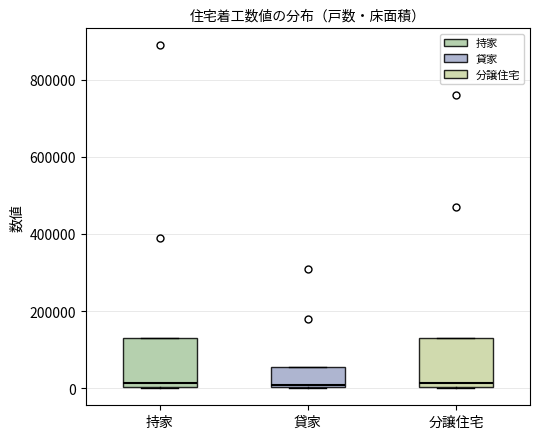

Reading left to right, read every box against the y-axis: the position of its median line, the range the box covers, and the ends of its whiskers. The values are not printed on the chart, so give them approximately, as read against the axis.

持家: median 20000, box 0 to 140000, whiskers 0 to 140000
貸家: median 0, box 0 to 60000, whiskers 0 to 60000
分譲住宅: median 20000, box 0 to 140000, whiskers 0 to 140000